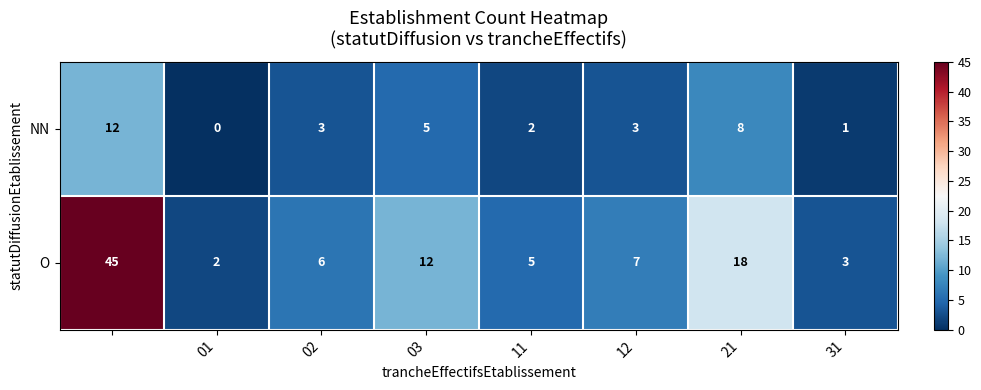

List the series in order of their peak value, highest first.

O, NN